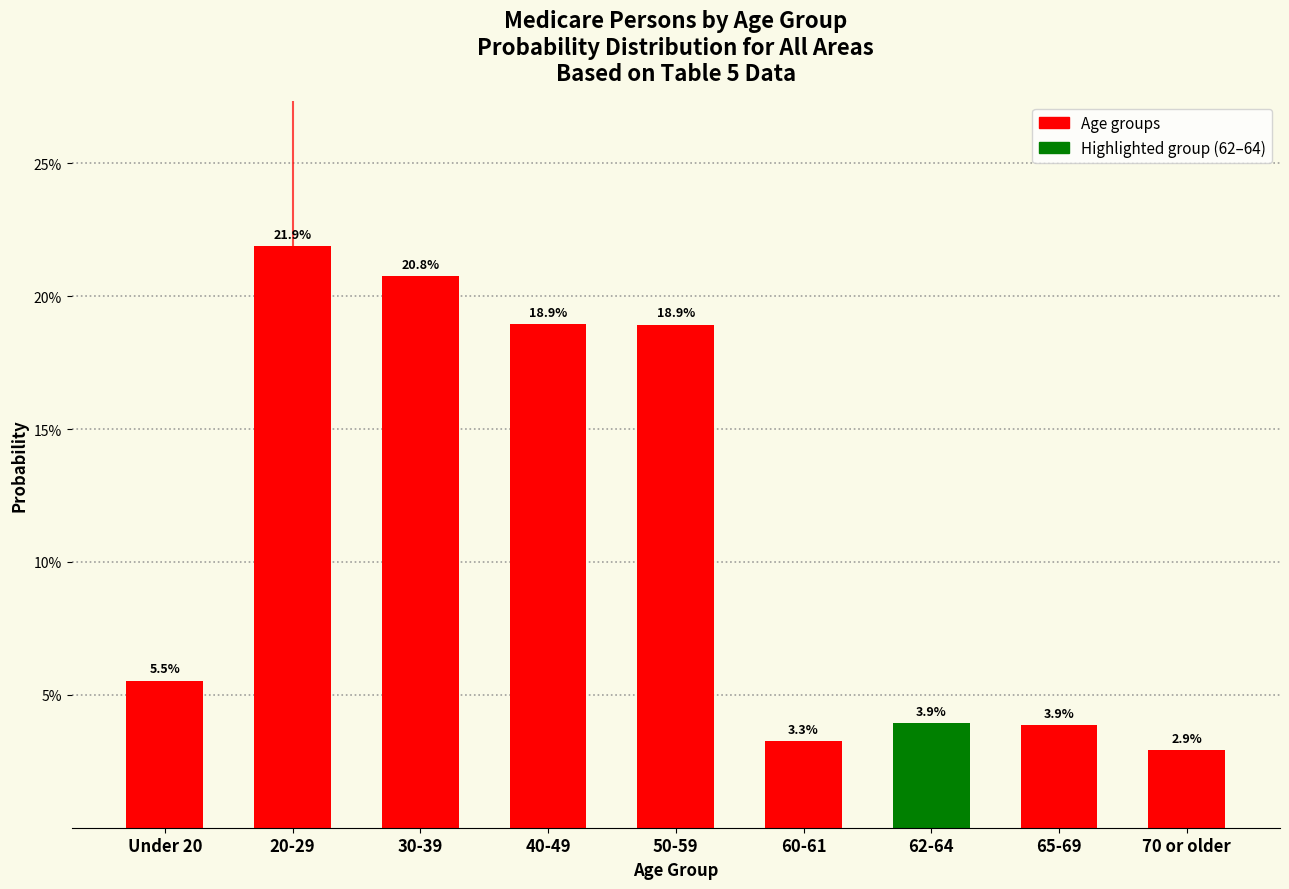

Does the chart contain any negative values?

No